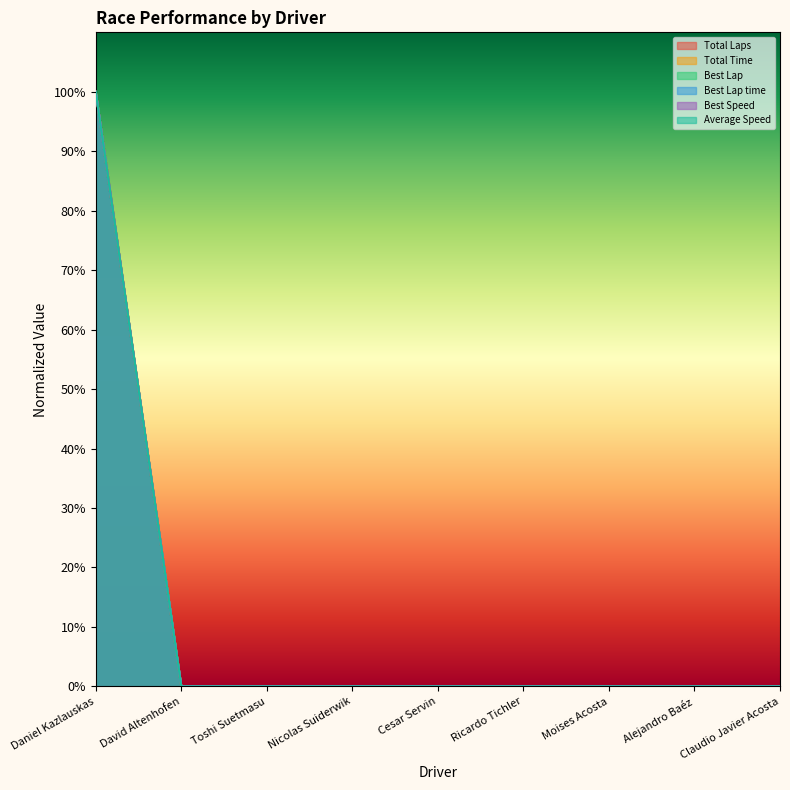

The Best Lap time series shows 53 at Ricardo Tichler. True or false?

False